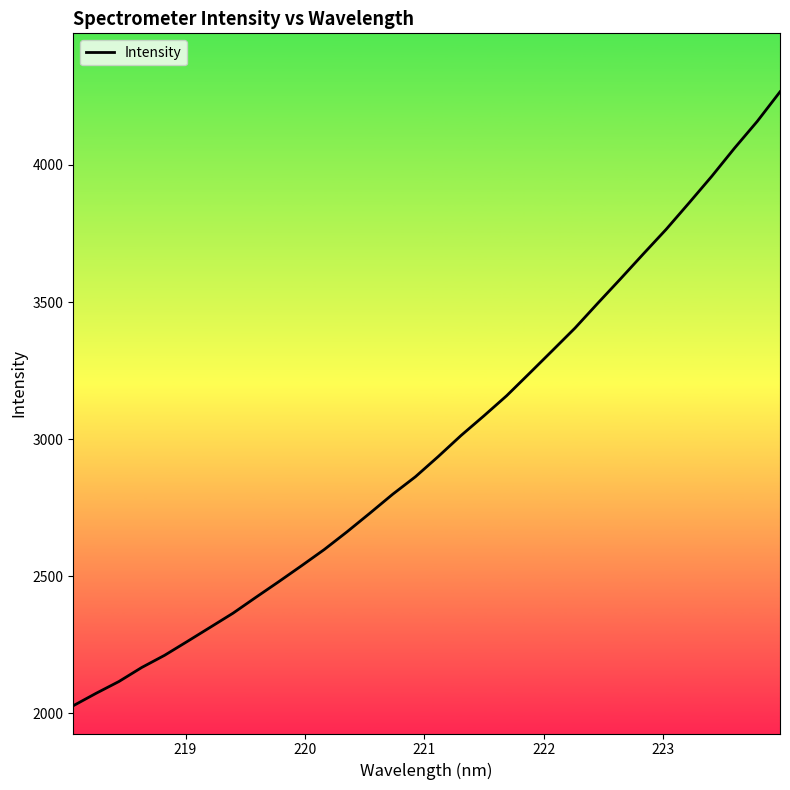

What is the maximum value shown in the chart?

4266.9